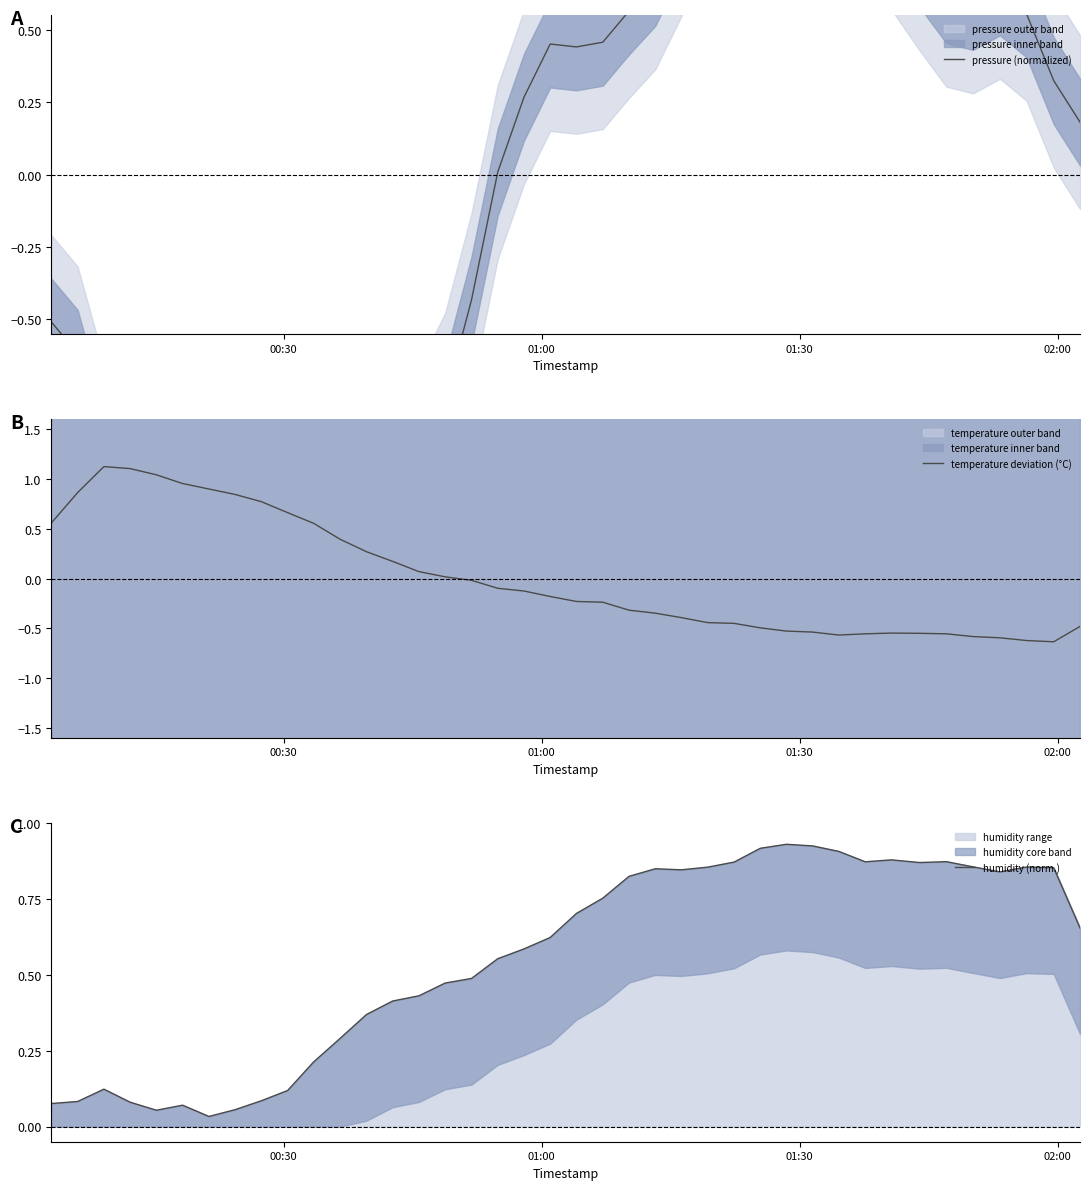

How many negative values does the temperature deviation (°C) series have?

24